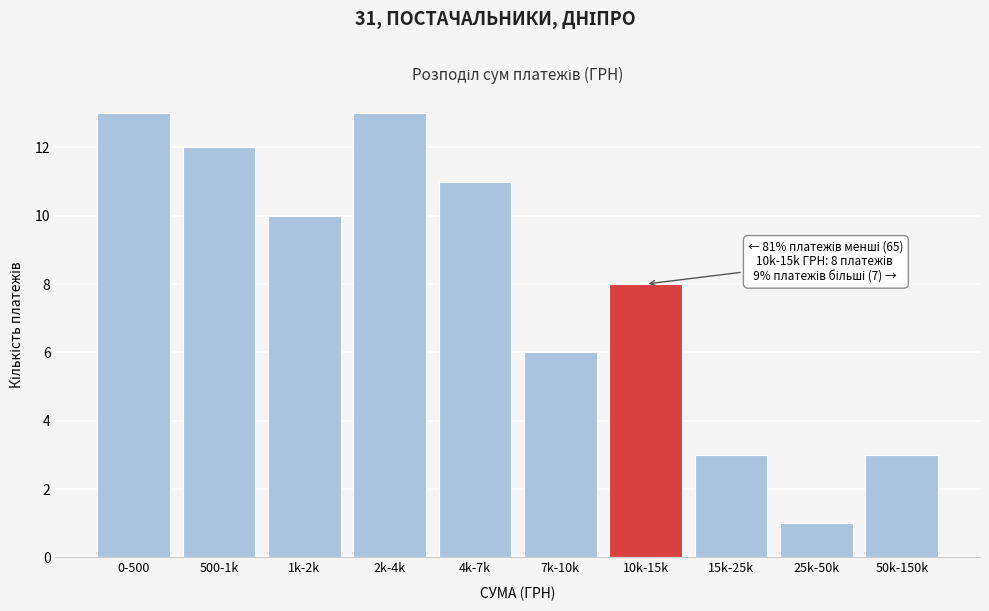

Reading left to right, transcribe all the data shown in this chart.

0-500=13	500-1k=12	1k-2k=10	2k-4k=13	4k-7k=11	7k-10k=6	10k-15k=8	15k-25k=3	25k-50k=1	50k-150k=3